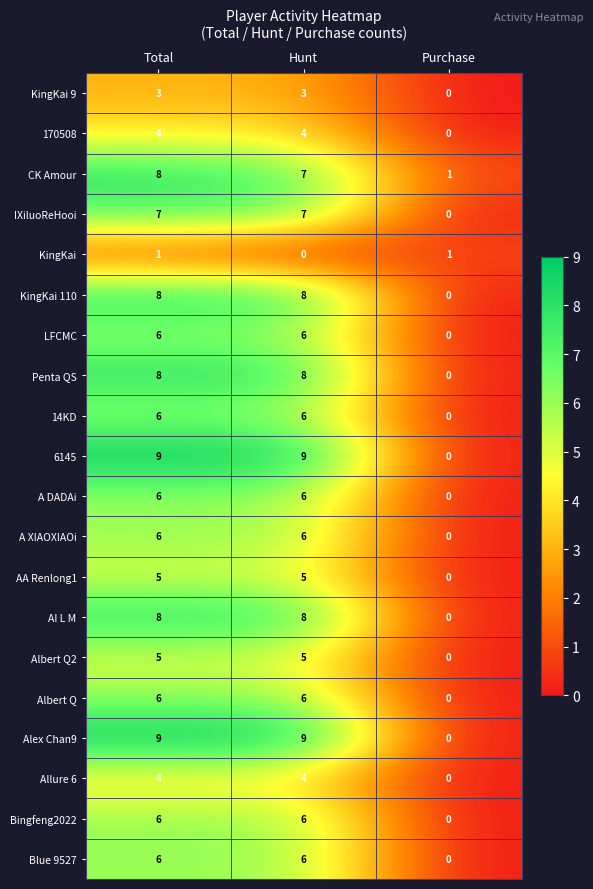

At which category is the sum across all series the highest?

Total